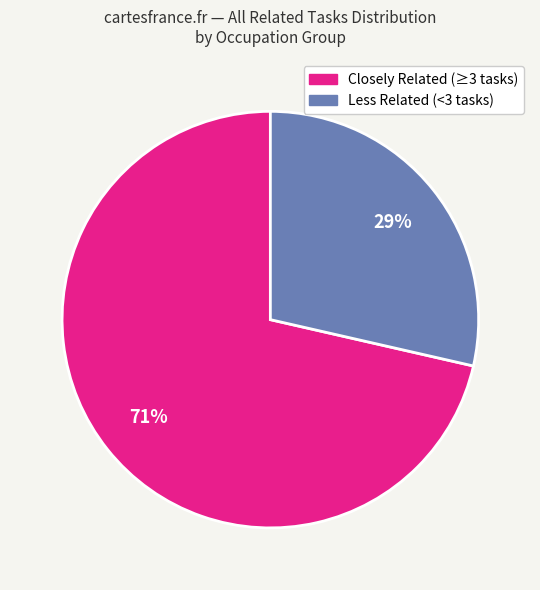

Is there a majority slice in this chart?

Yes